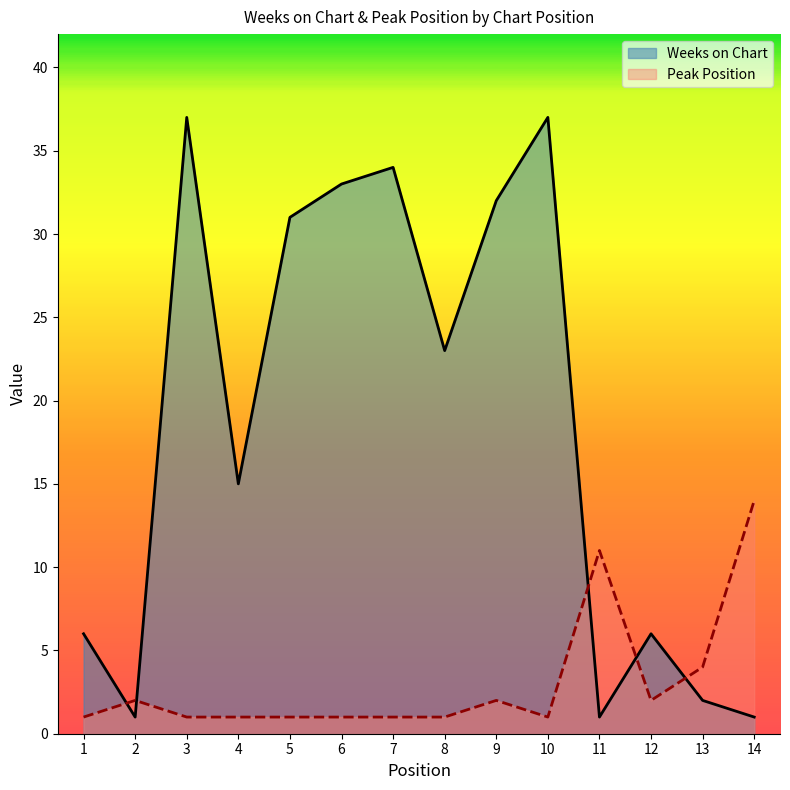

What is the spread (max minus min) of values at 9?

30